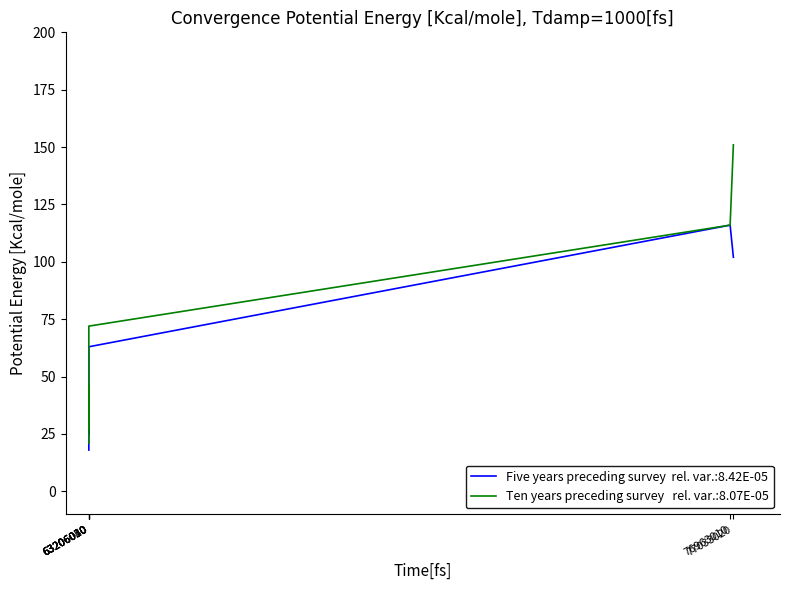

What is the greatest value displayed?

151